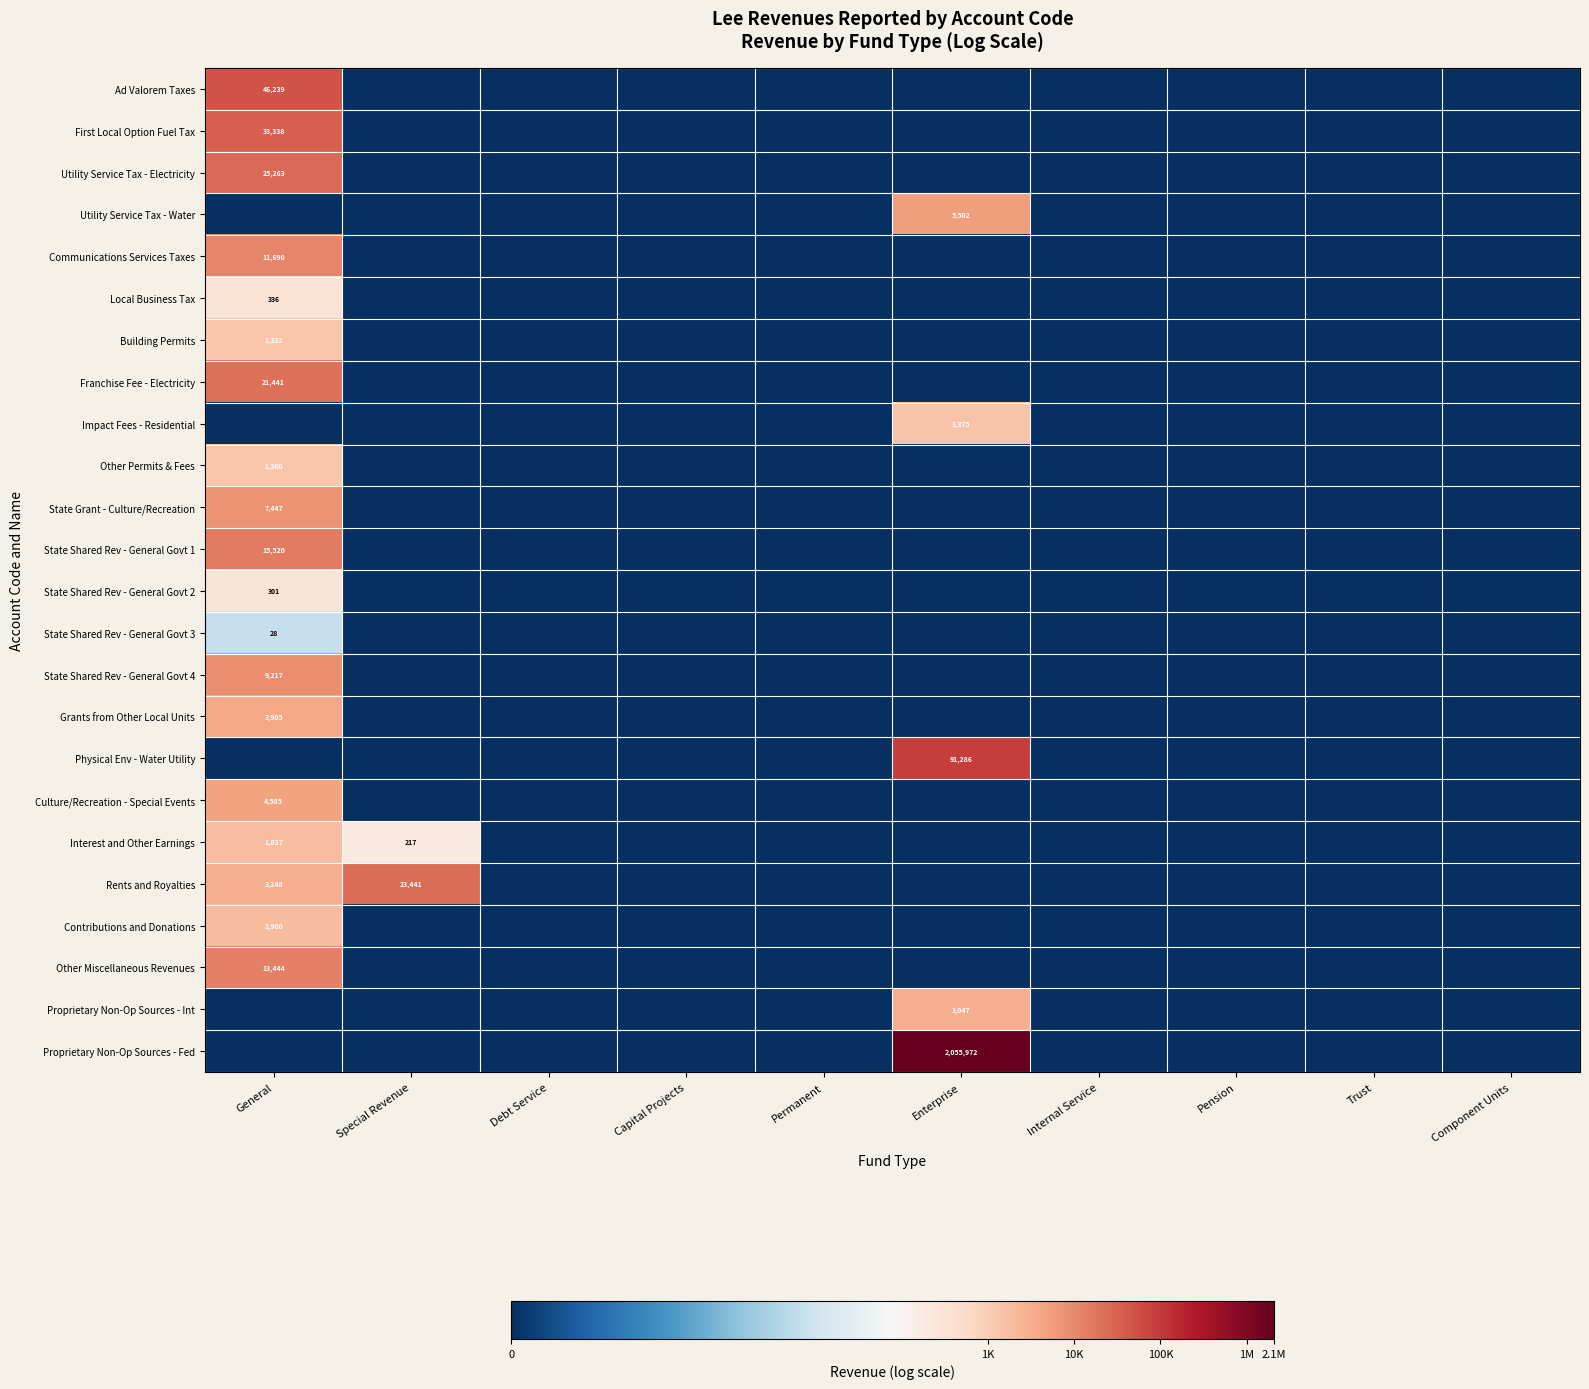

Which series has the largest range (max minus min)?

Proprietary Non-Op Sources - Fed